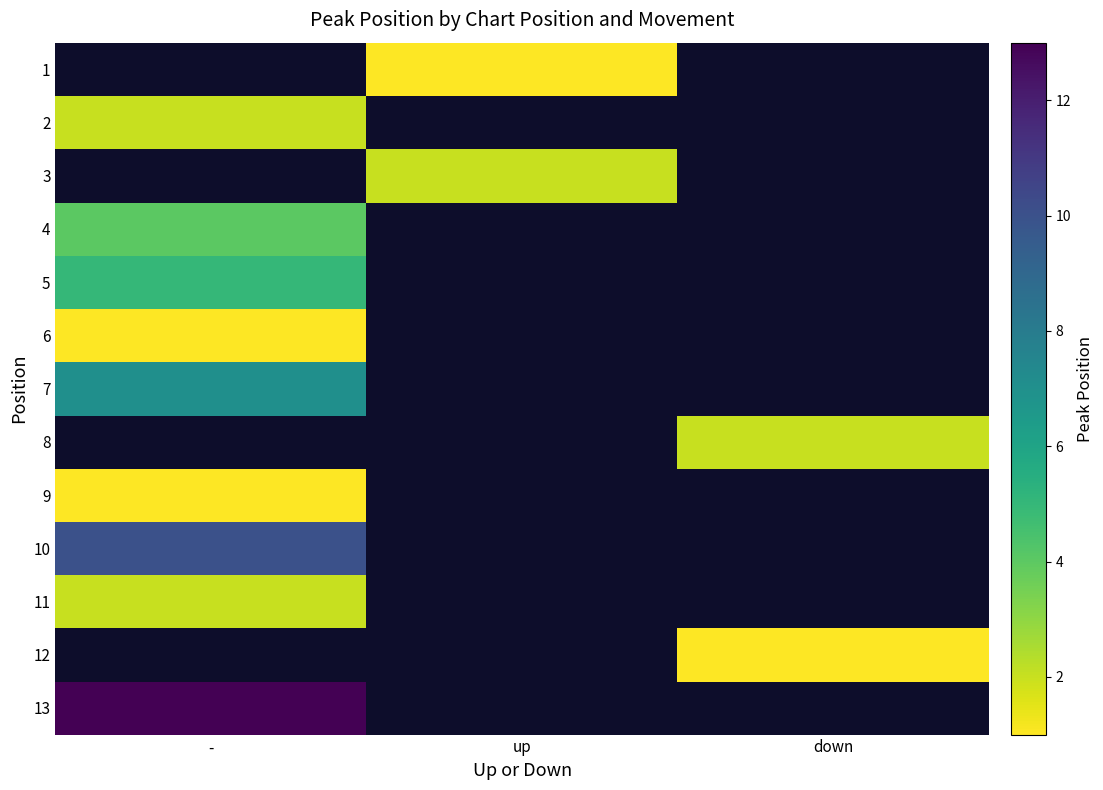

True or false: 7 has a value of 11.2 at -.

False